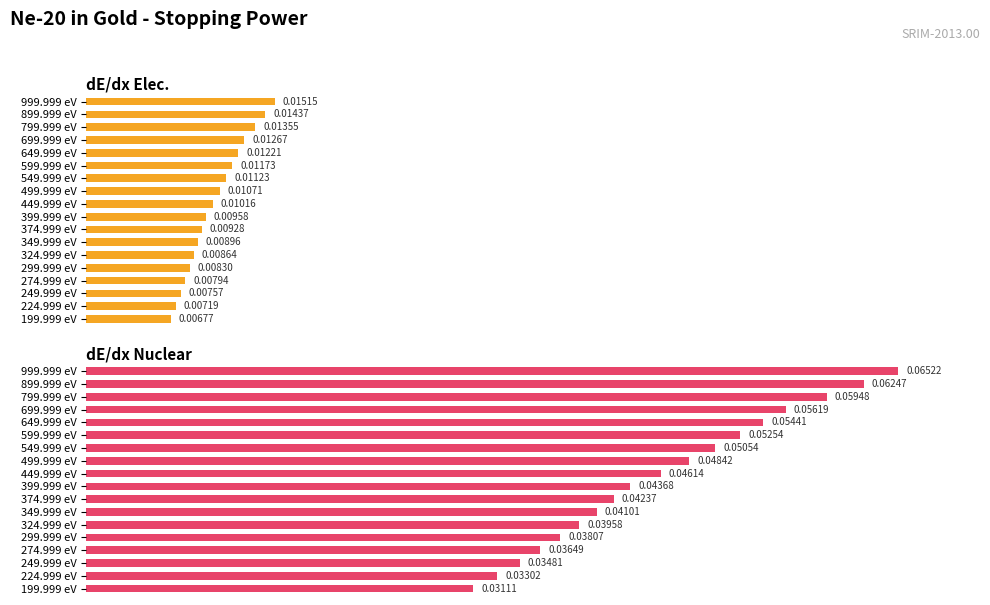

How many values in the dE/dx Nuclear series exceed 70?

9